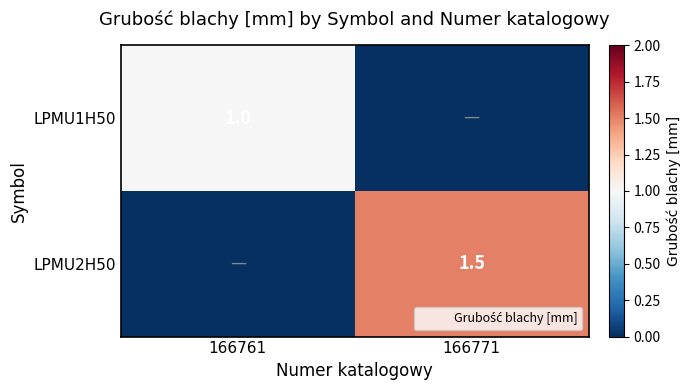

True or false: LPMU2H50 has a value of 1.0 at 166771.

False